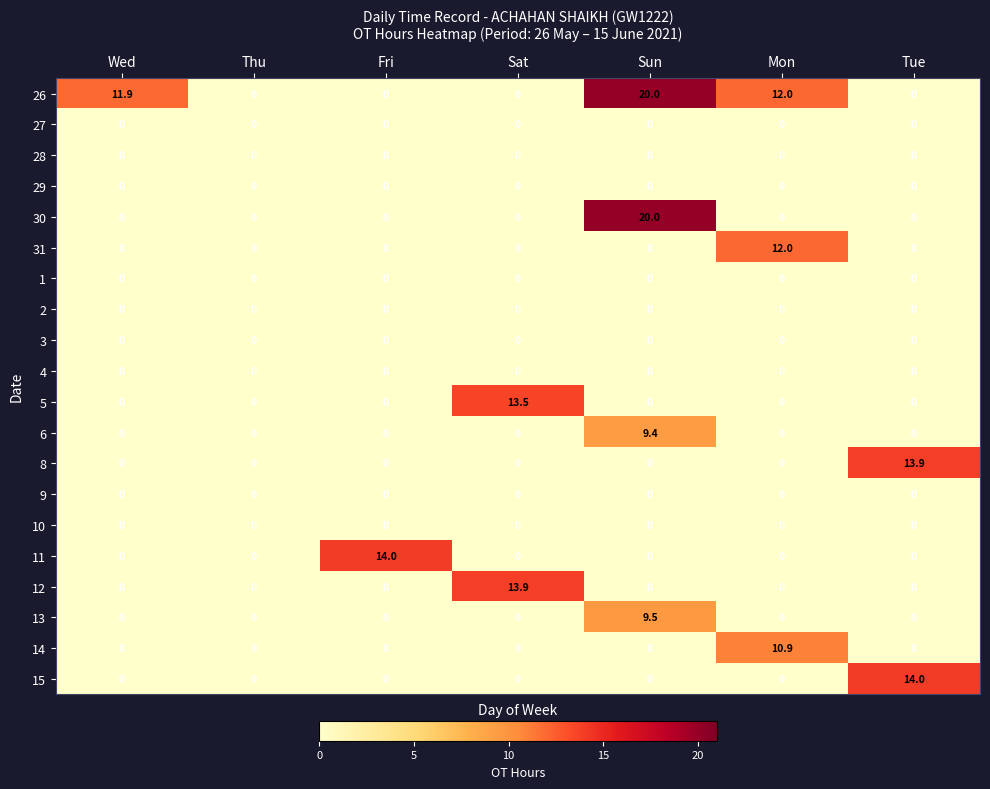

What is the spread (max minus min) of values at Mon?

12.0